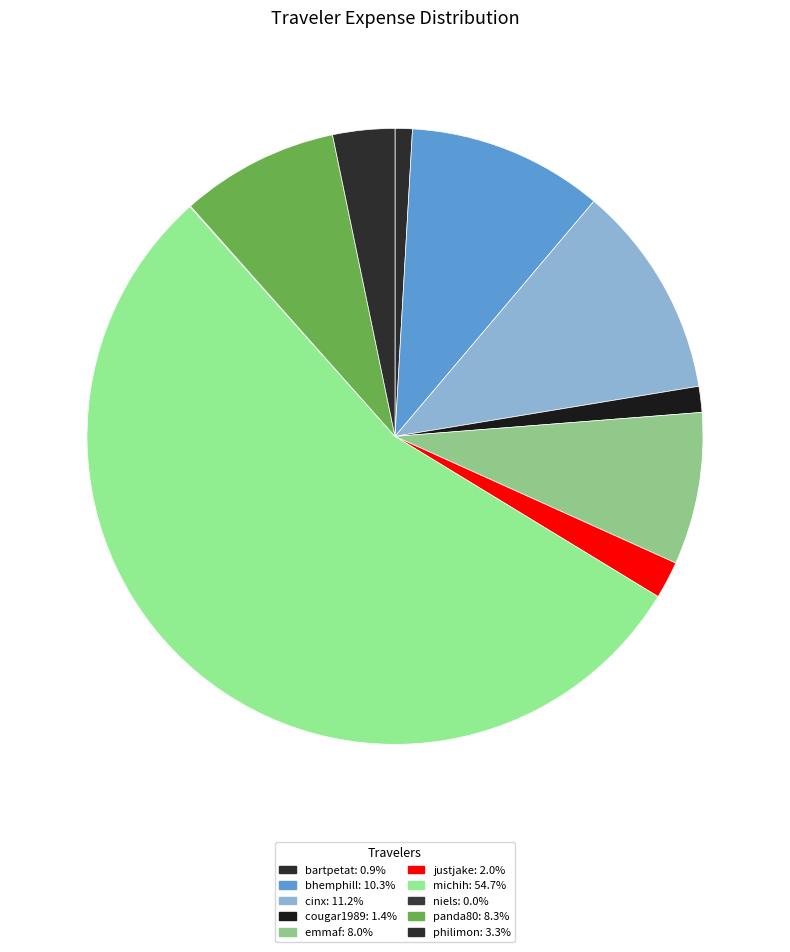

Count the number of slices in the pie.

10